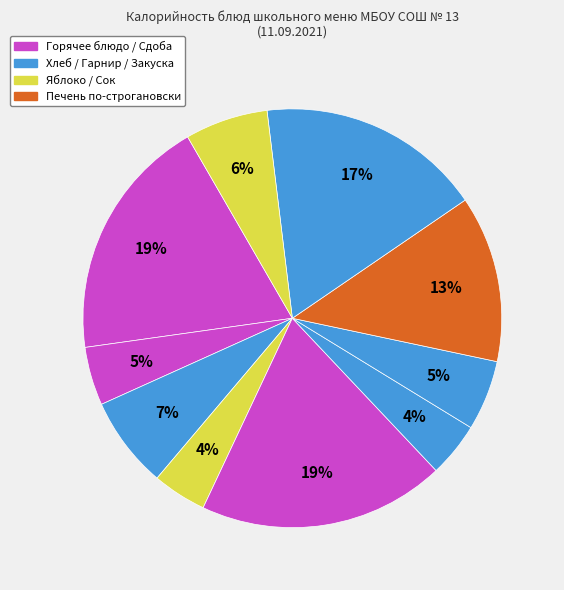

How many slices are in this pie chart?

10